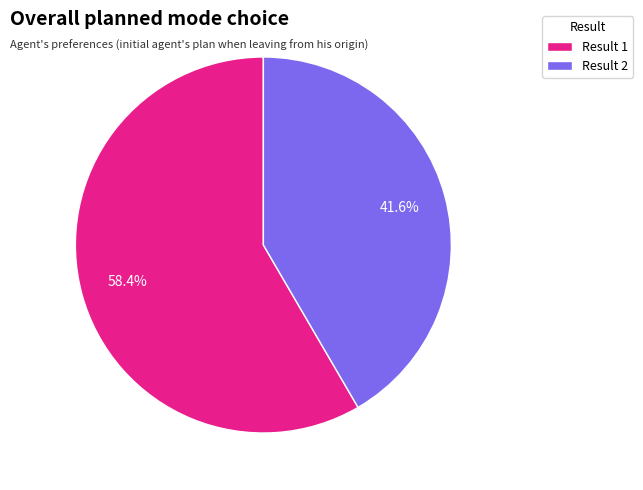

Approximately how many times larger is the value at Result 1 compared to Result 2?

1.4